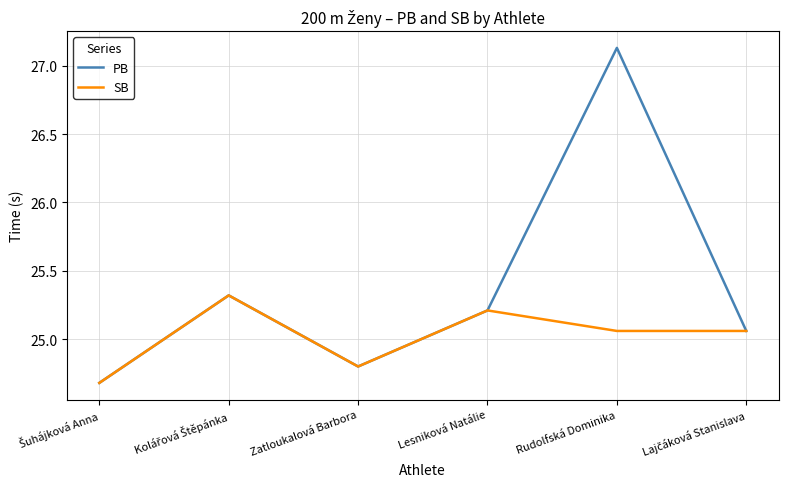

Rank the series by their maximum value, from lowest to highest.

SB, PB